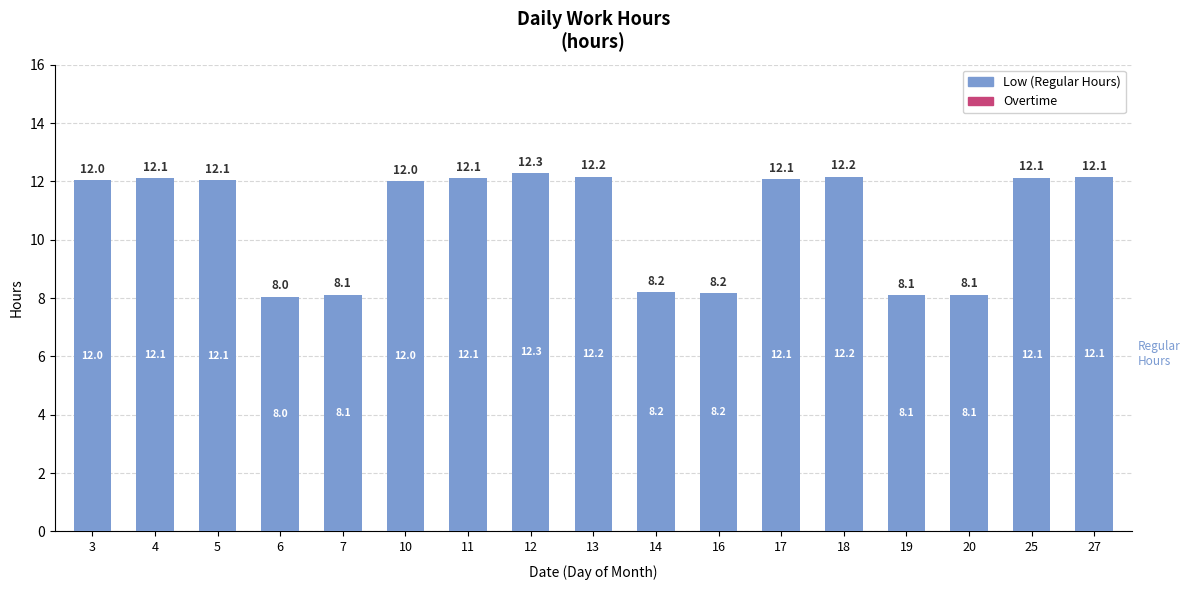

What is the difference between the second highest and second lowest values?

4.1